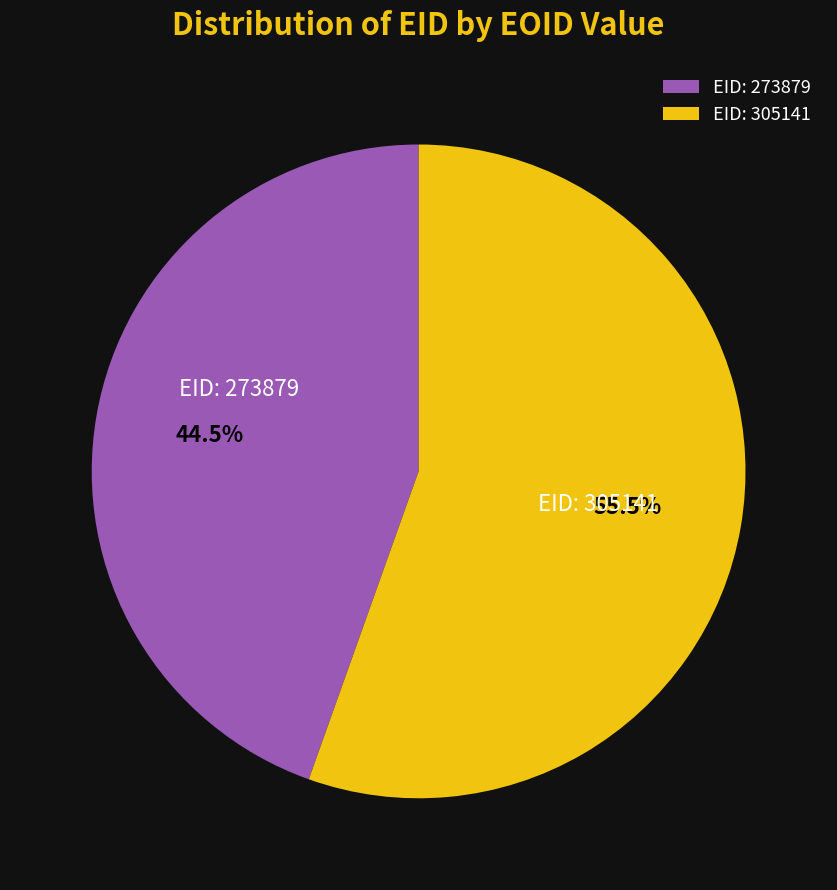

Is the sum of EID: 273879 and EID: 305141 greater than half?

Yes